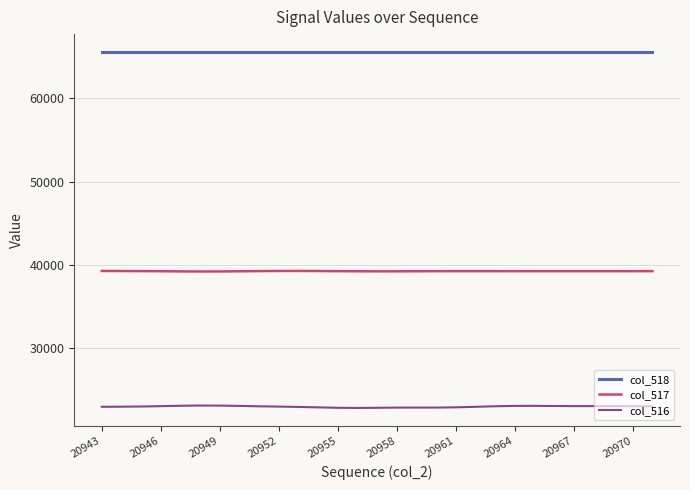

Which series has the largest total across all categories?

col_518